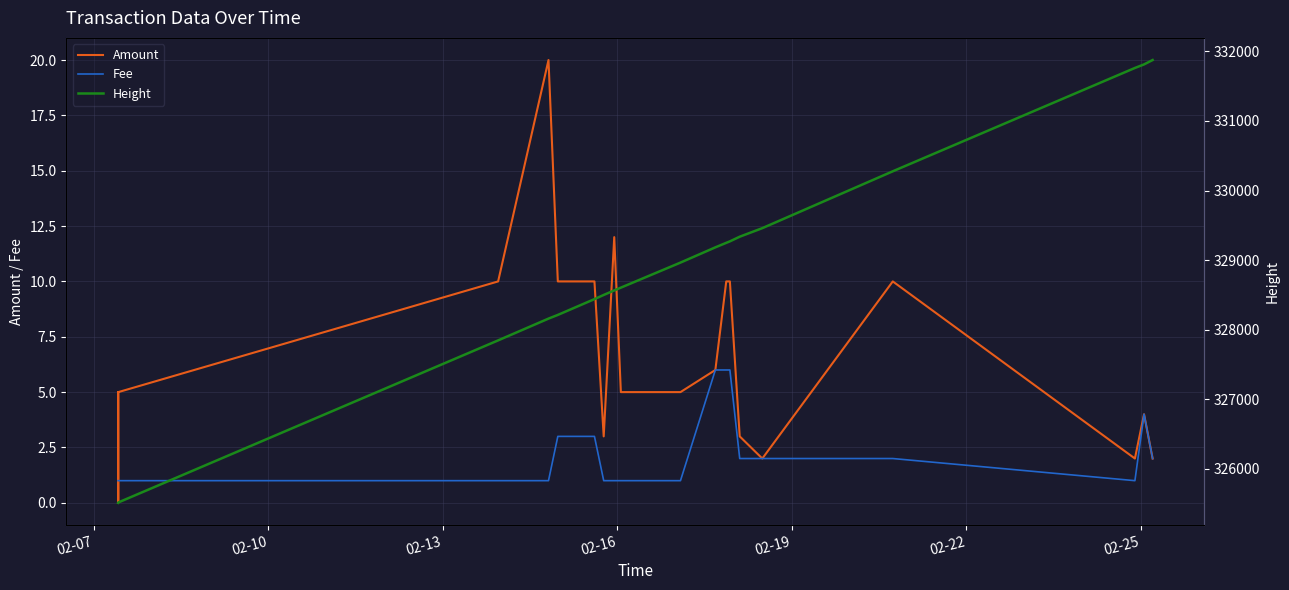

What is the minimum value for Height?

325512